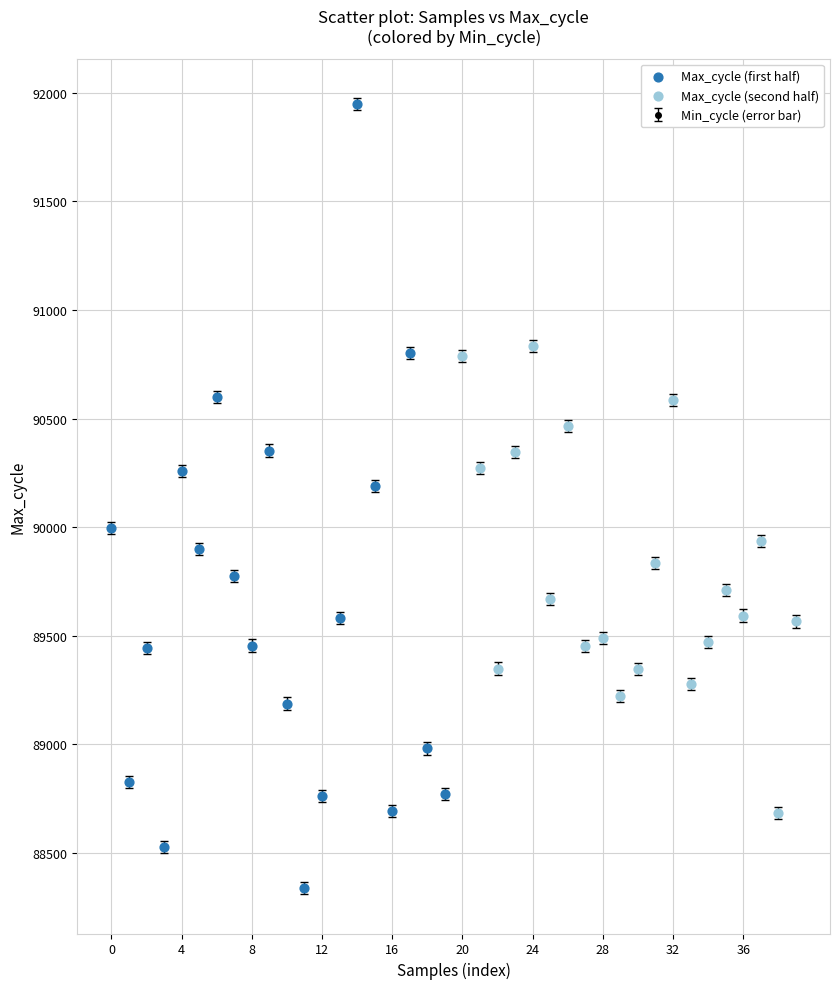

True or false: the data has more than 0 interior local peaks.

True